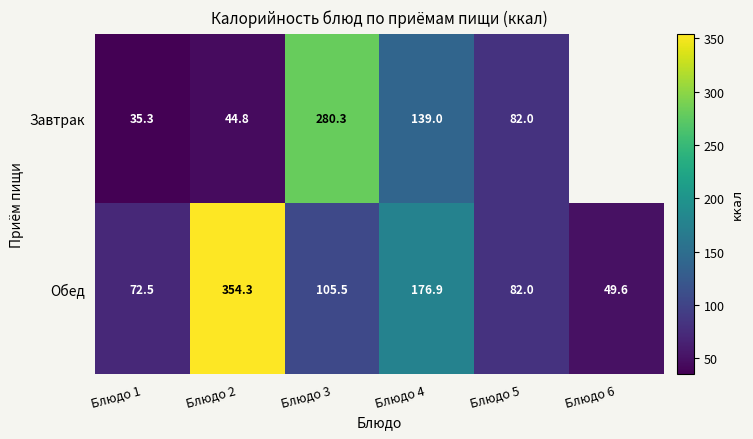

What is the maximum value for Обед?

354.3